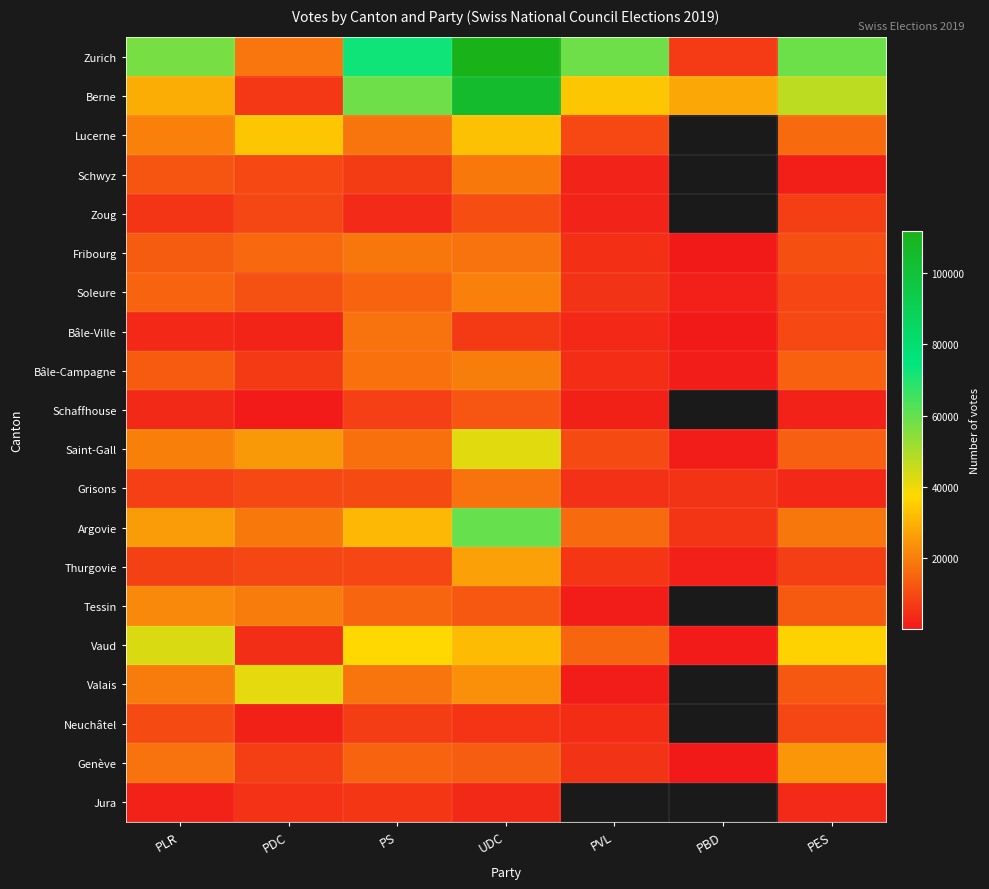

Which category has the lowest value in the Lucerne series?

PVL